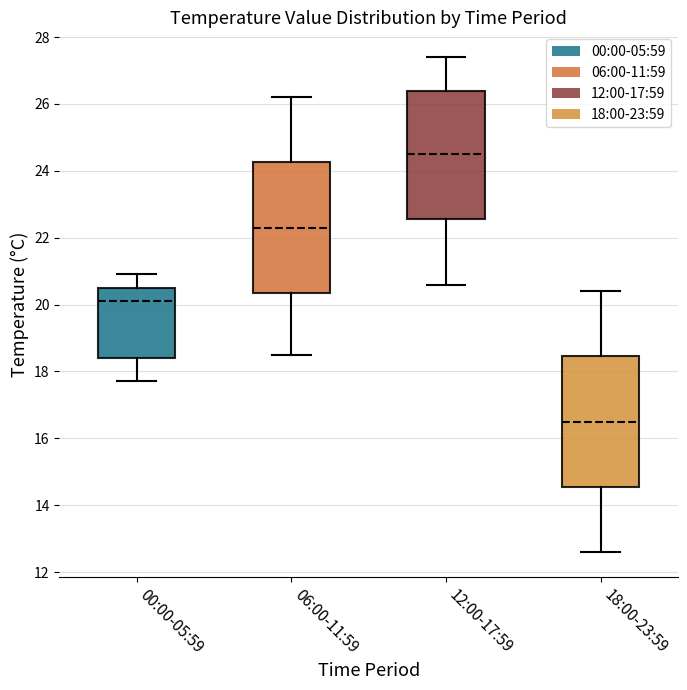

Which box's median line is the highest?

12:00-17:59